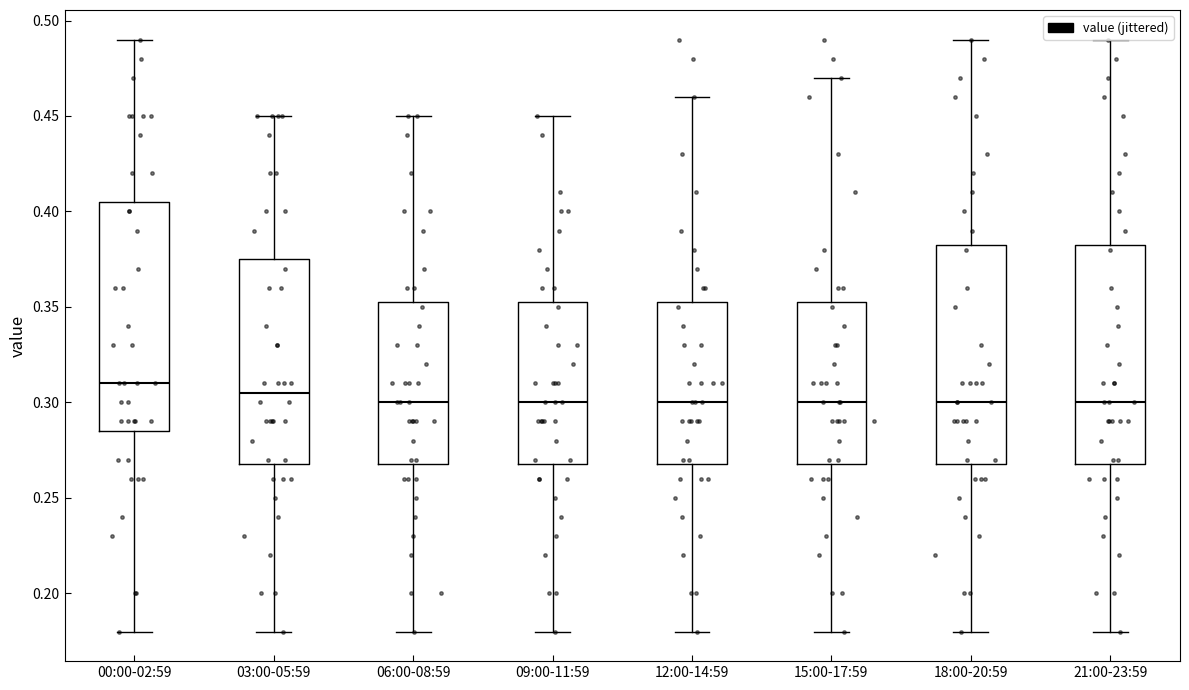

Reading left to right, read every box against the y-axis: the position of its median line, the range the box covers, and the ends of its whiskers. The values are not printed on the chart, so give them approximately, as read against the axis.

00:00-02:59: median 0.310, box 0.285 to 0.405, whiskers 0.180 to 0.490
03:00-05:59: median 0.305, box 0.270 to 0.375, whiskers 0.180 to 0.450
06:00-08:59: median 0.300, box 0.270 to 0.355, whiskers 0.180 to 0.450
09:00-11:59: median 0.300, box 0.270 to 0.355, whiskers 0.180 to 0.450
12:00-14:59: median 0.300, box 0.270 to 0.355, whiskers 0.180 to 0.460
15:00-17:59: median 0.300, box 0.270 to 0.355, whiskers 0.180 to 0.470
18:00-20:59: median 0.300, box 0.270 to 0.385, whiskers 0.180 to 0.490
21:00-23:59: median 0.300, box 0.270 to 0.385, whiskers 0.180 to 0.490